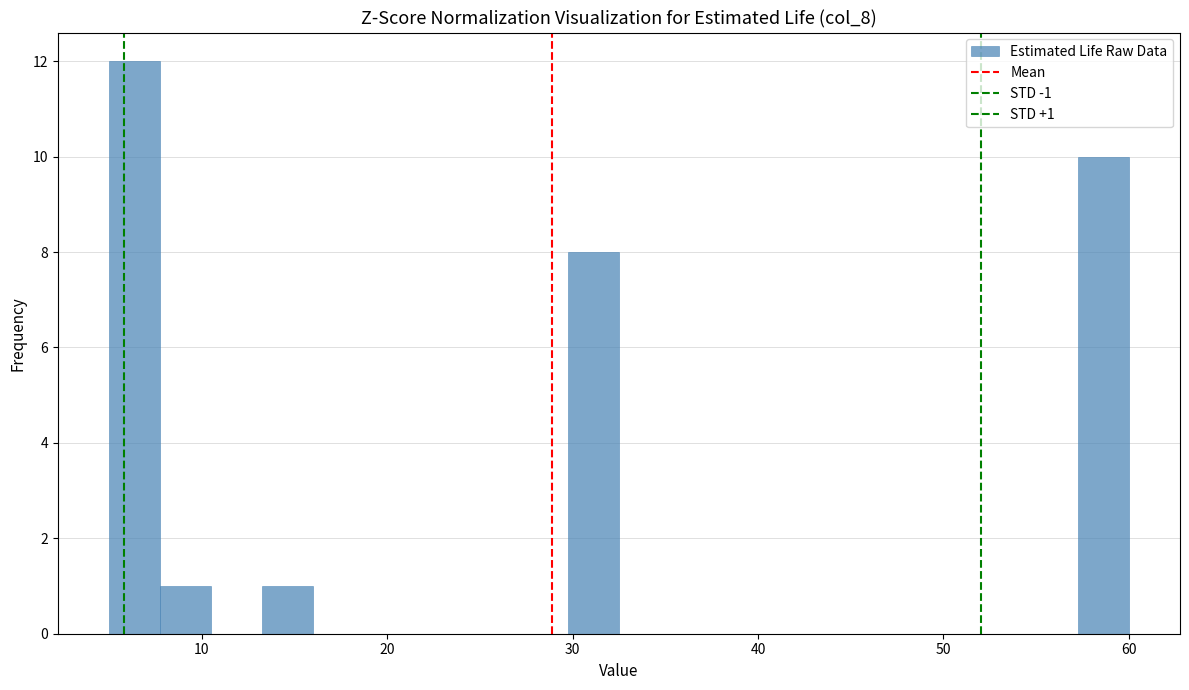

Around what value on the x-axis is the tallest bar? Give the approximate position of its centre, as read against the axis.

6